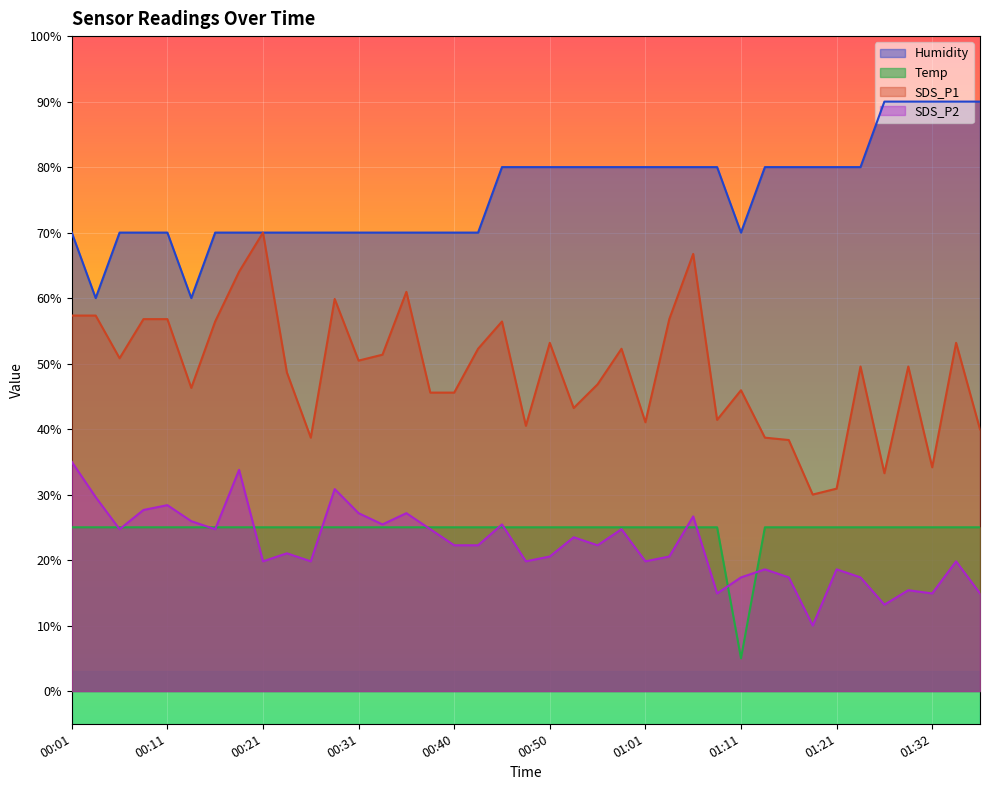

True or false: Humidity and SDS_P2 cross at least once.

False